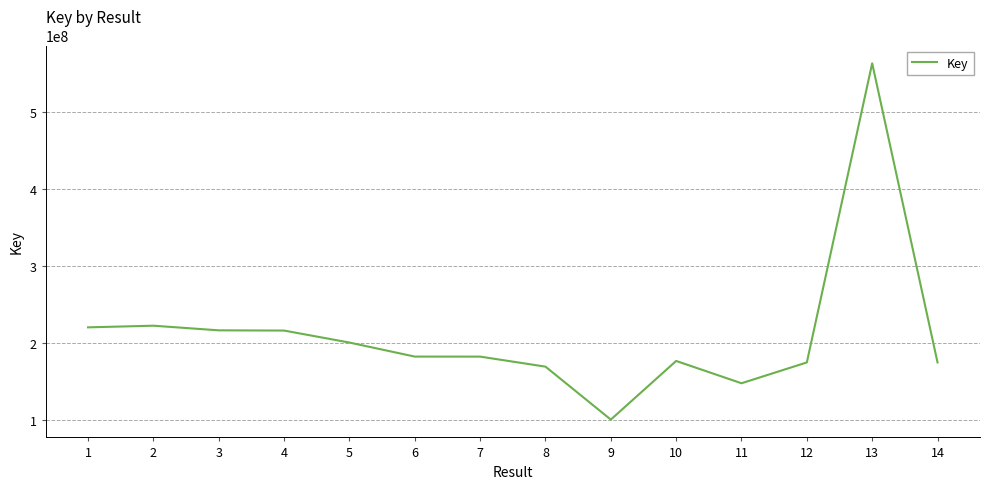

Read the value at 10.

176740348